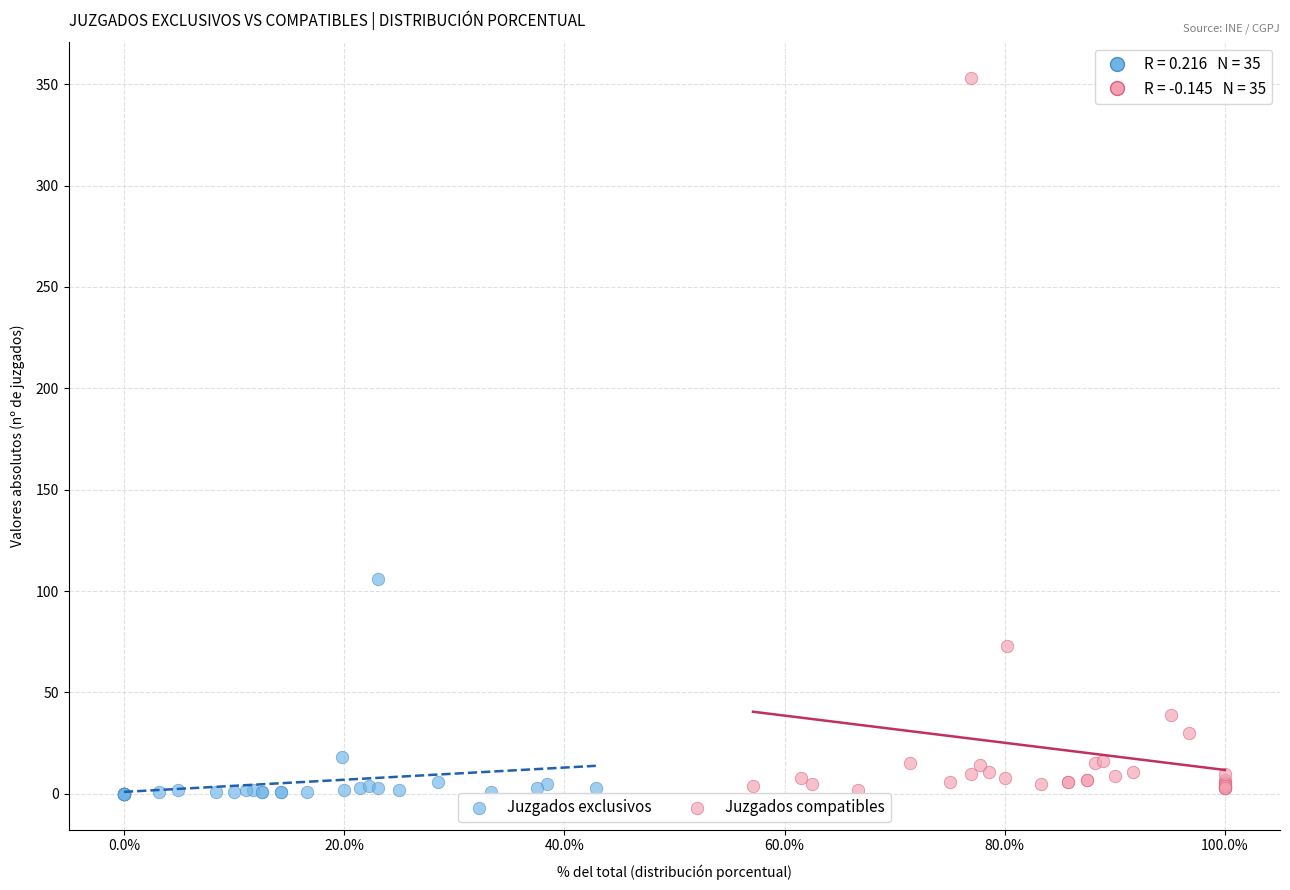

Which series reaches the maximum Y coordinate?

Juzgados compatibles